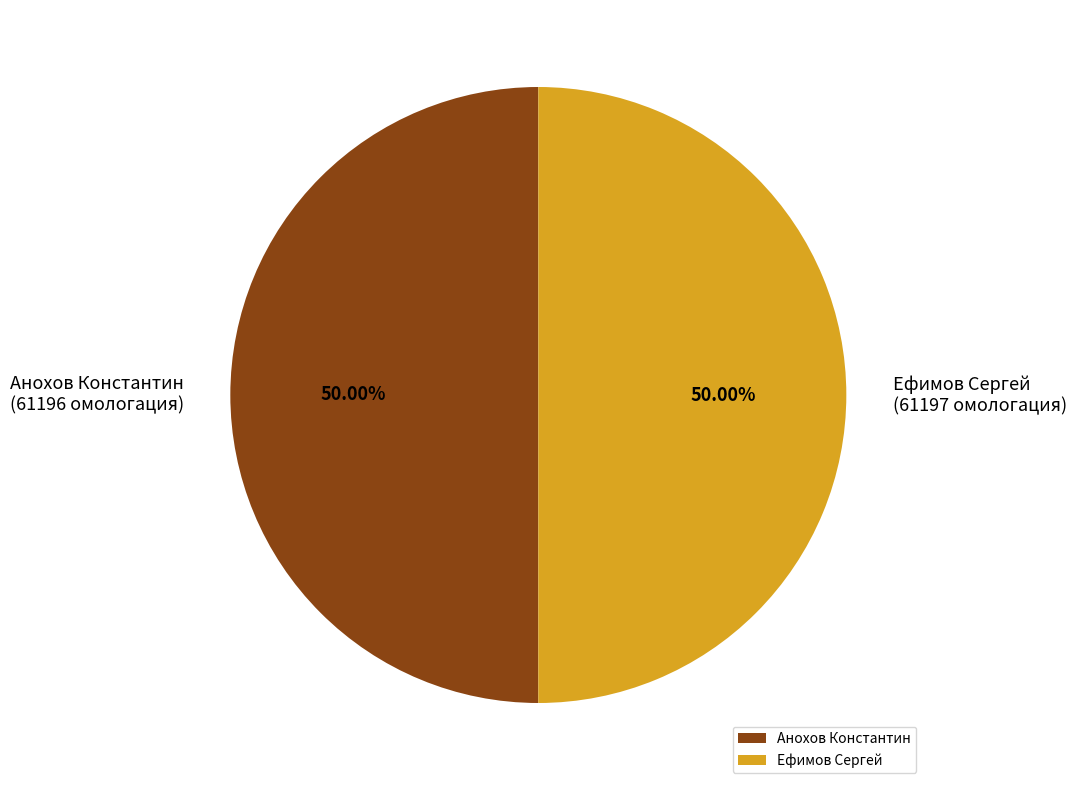

The Анохов Константин slice represents 58% of the pie. True or false?

False